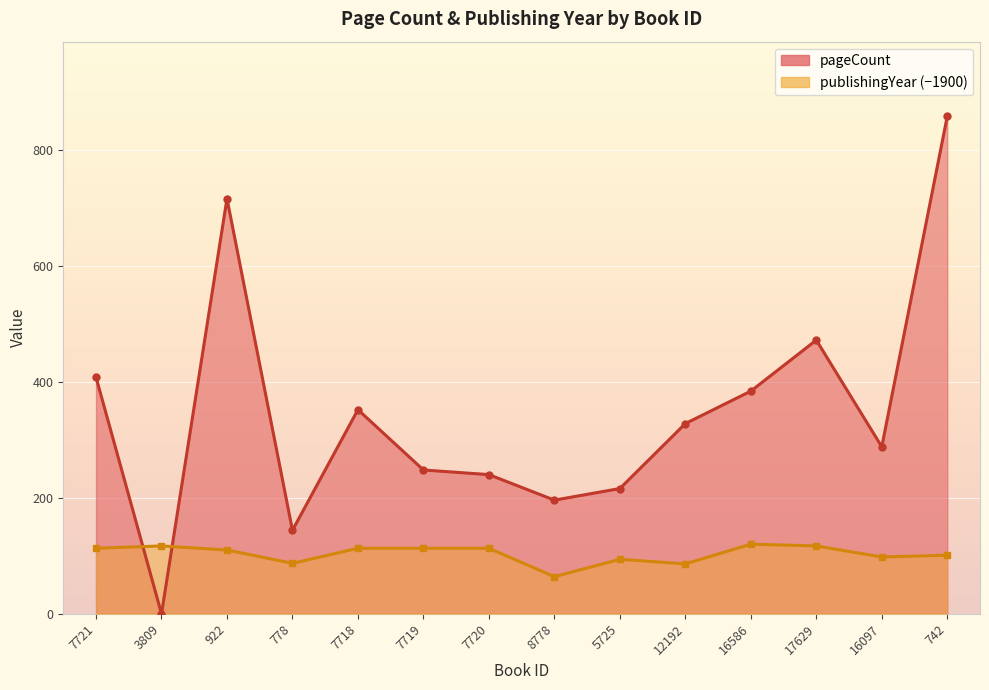

At 778, list the series in order from smallest to largest.

publishingYear, pageCount